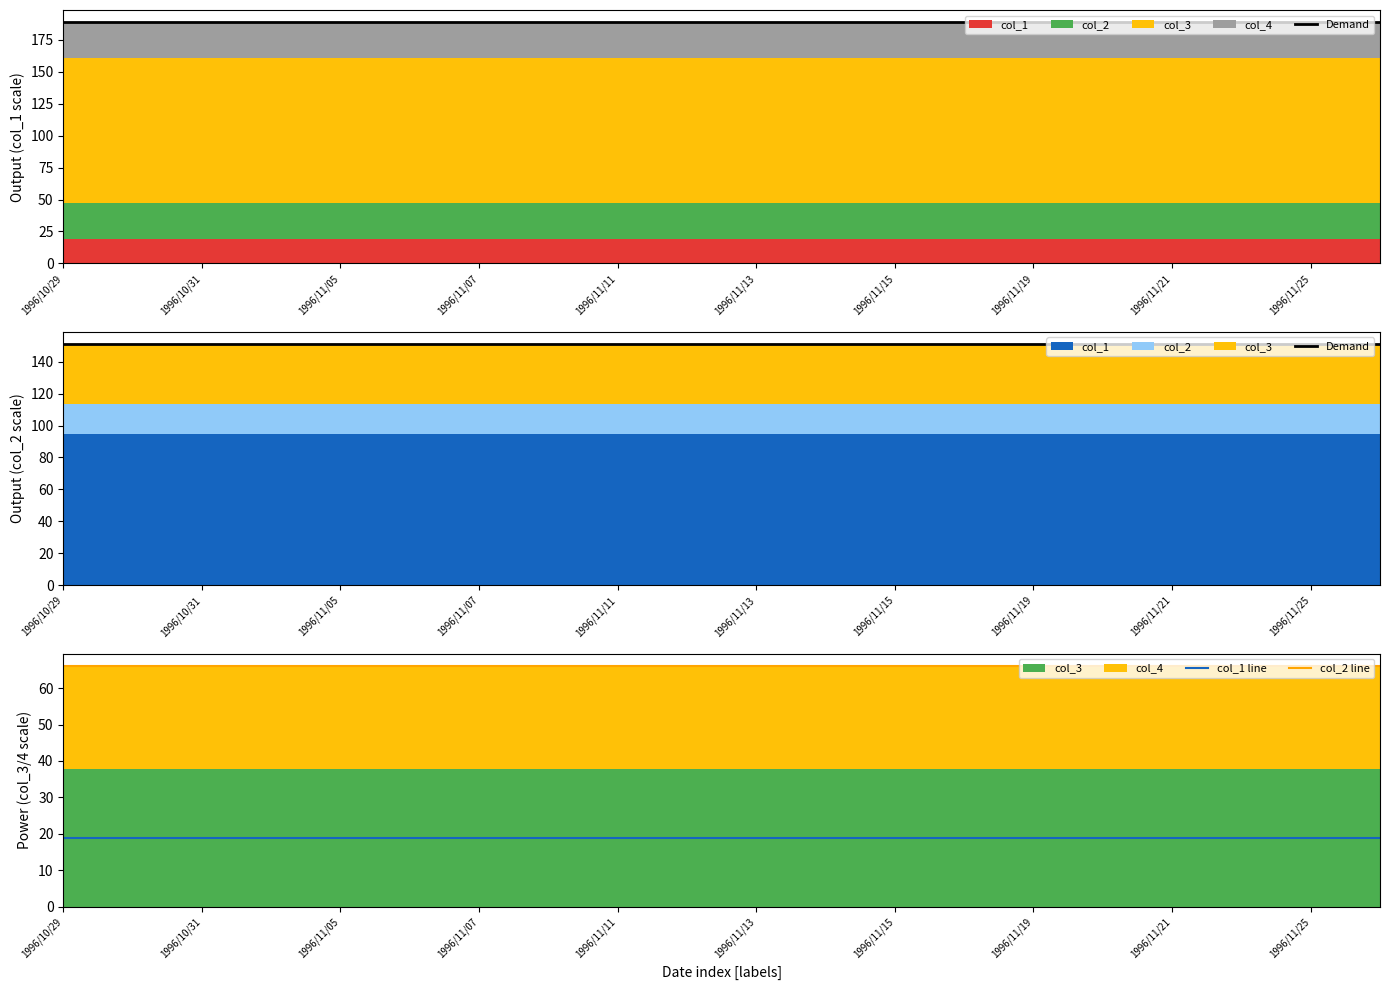

True or false: col_1 line has a value of 32.1 at 1996/11/21.

False